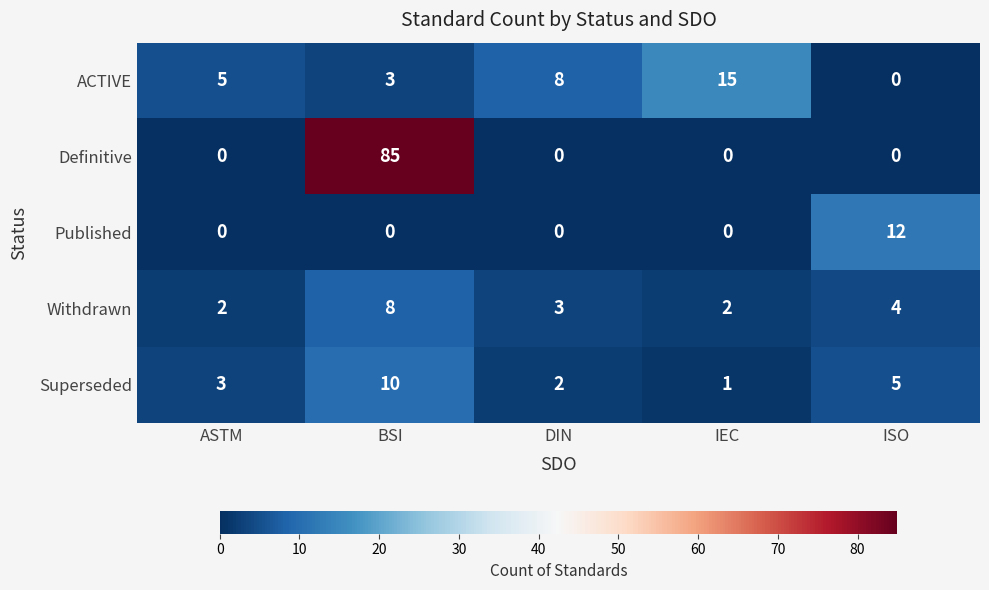

Is it true that Definitive equals 52 at ISO?

False